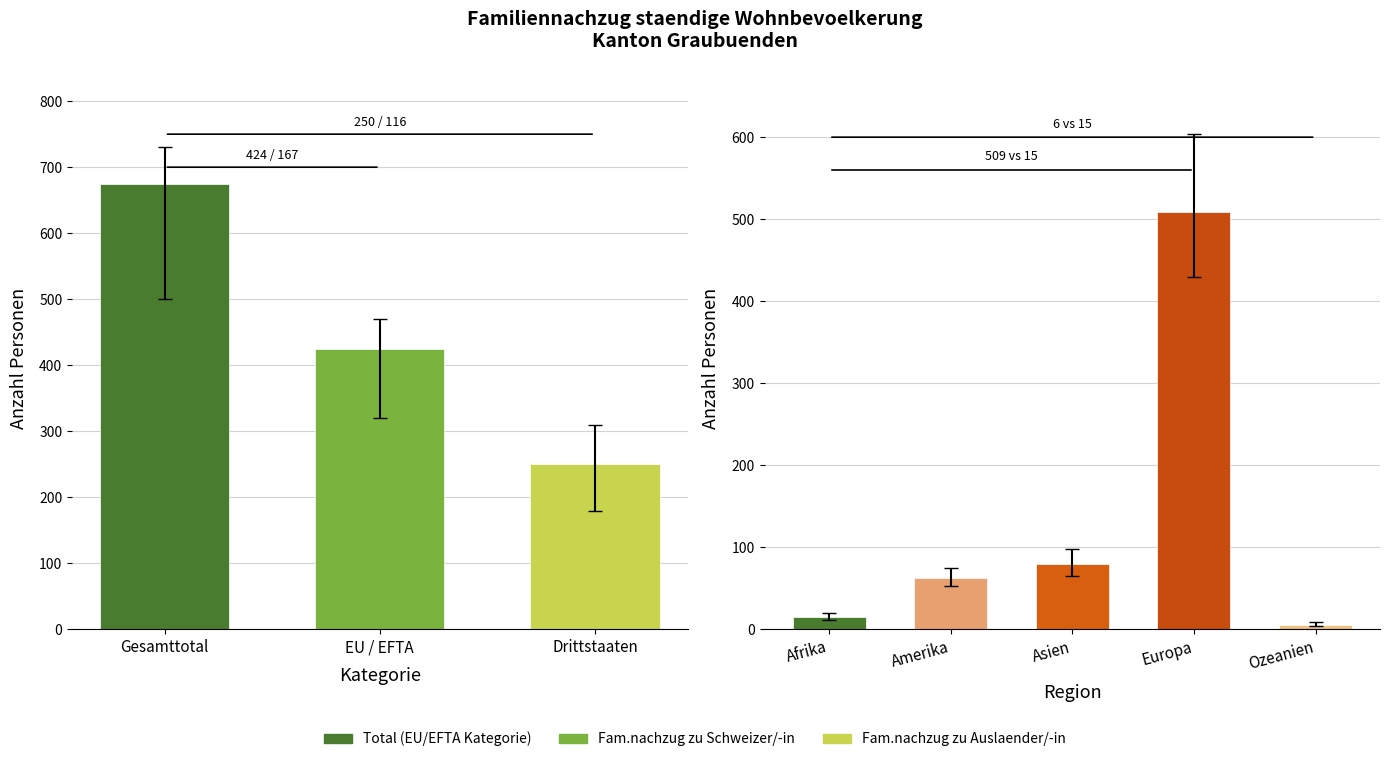

How many categories are shown in the chart?

5